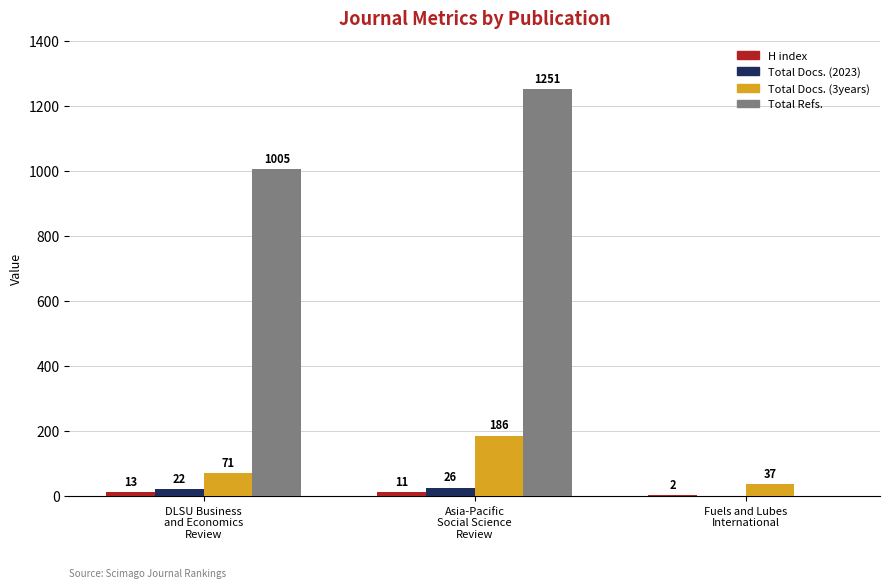

Which series has the widest spread of values?

Total Refs.